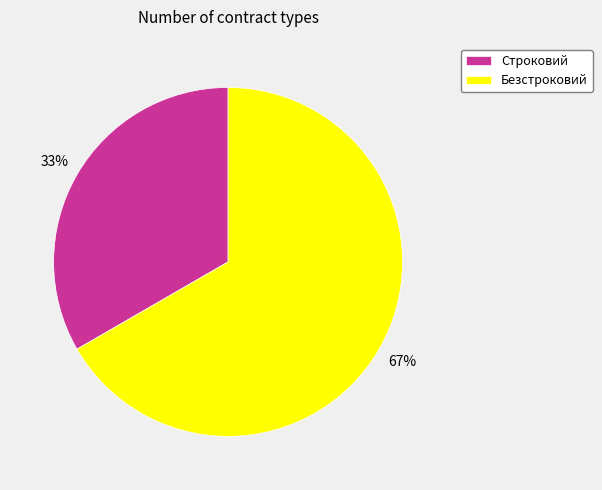

How many segments does this pie chart have?

2